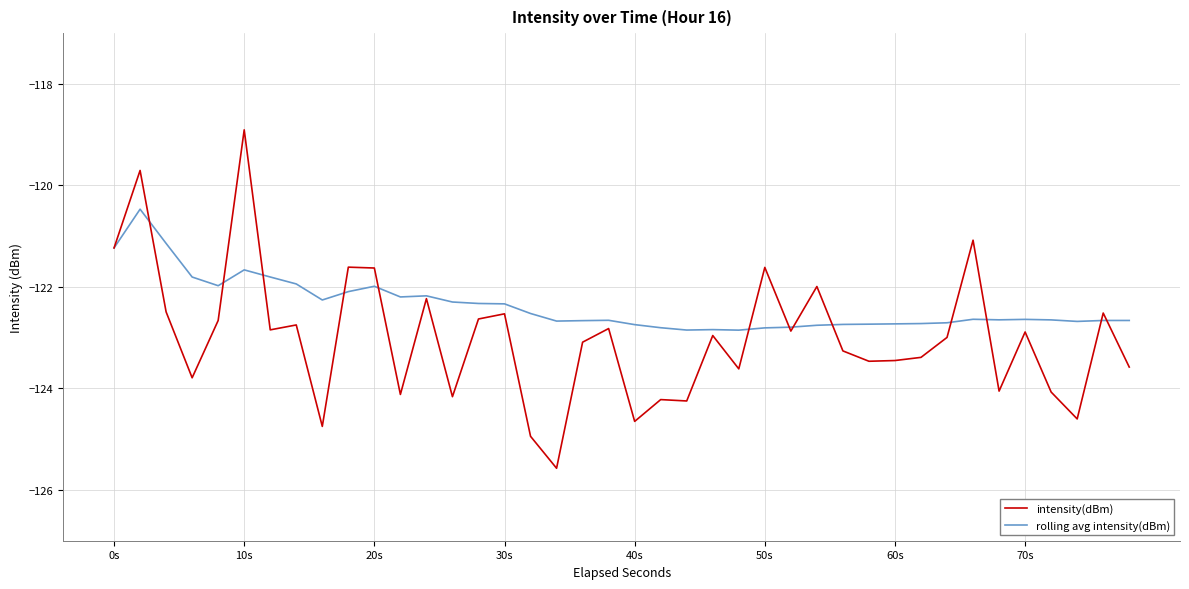

Rank the series by their maximum value, from highest to lowest.

intensity(dBm), rolling avg intensity(dBm)